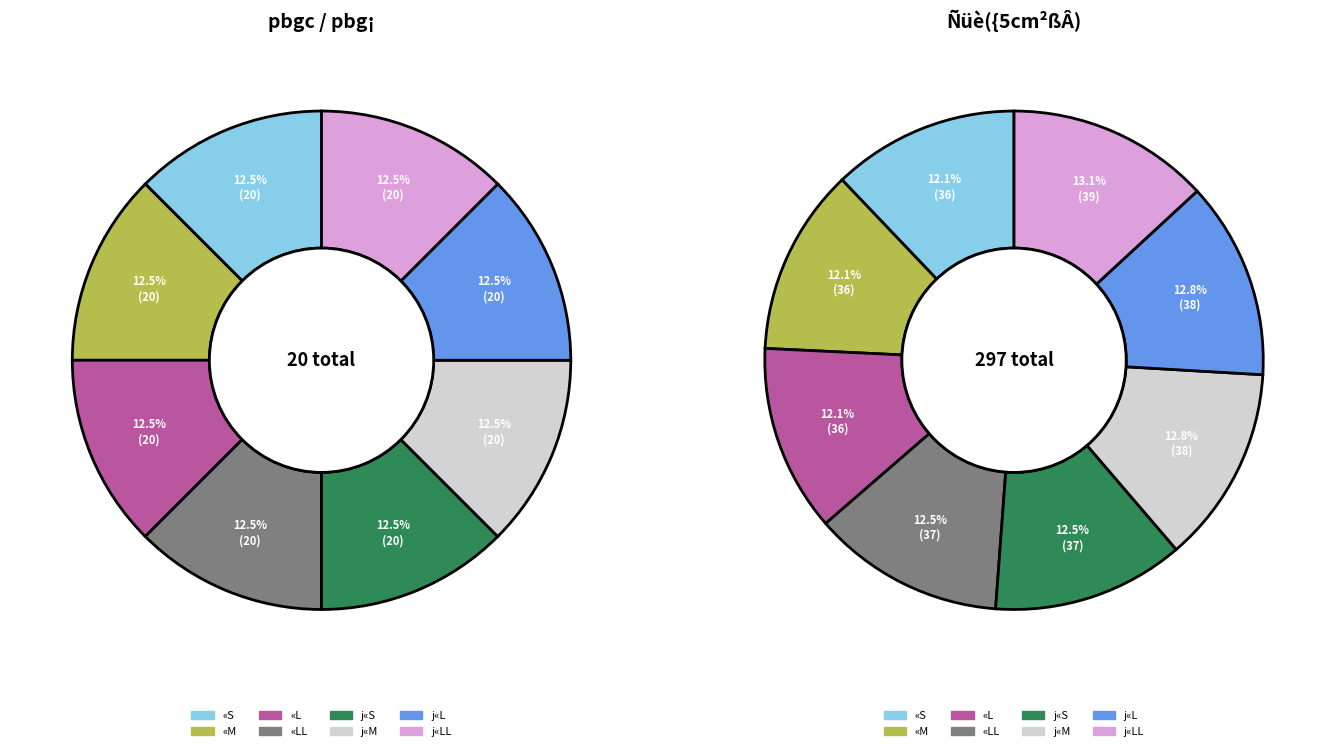

Which category has the smallest portion of the pie?

«S